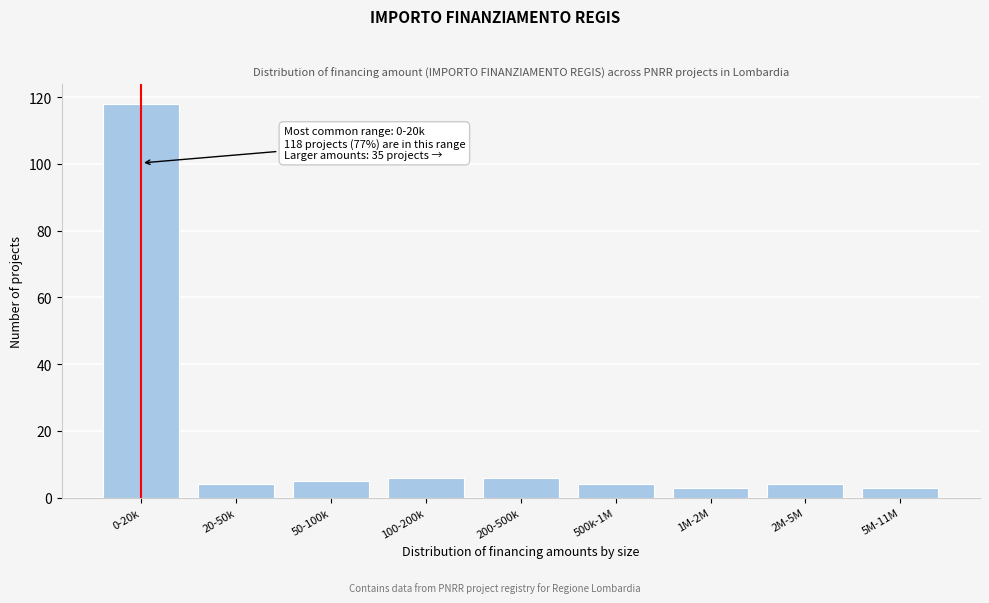

Reading left to right, what are all the values shown in this chart?

0-20k=118	20-50k=4	50-100k=5	100-200k=6	200-500k=6	500k-1M=4	1M-2M=3	2M-5M=4	5M-11M=3